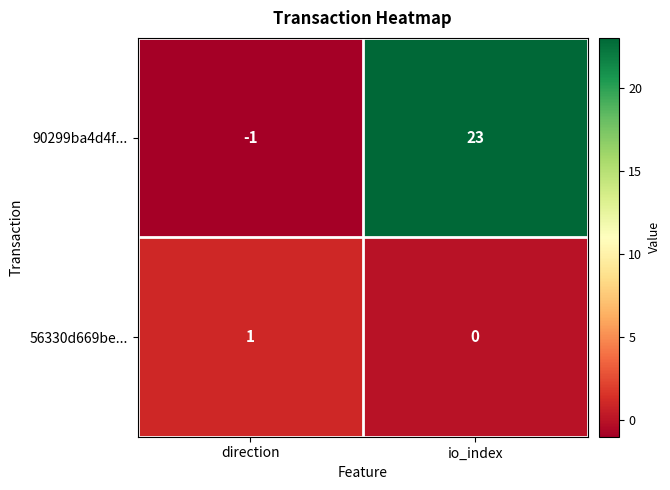

List the series in order of their overall mean, highest first.

90299ba4d4f..., 56330d669be...